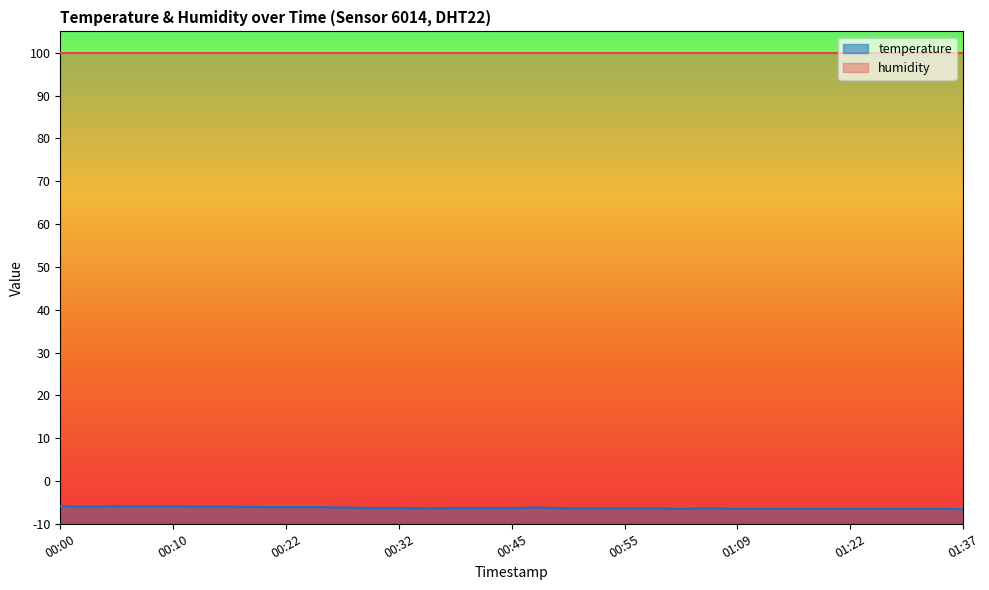

What is the average value?

-6.3